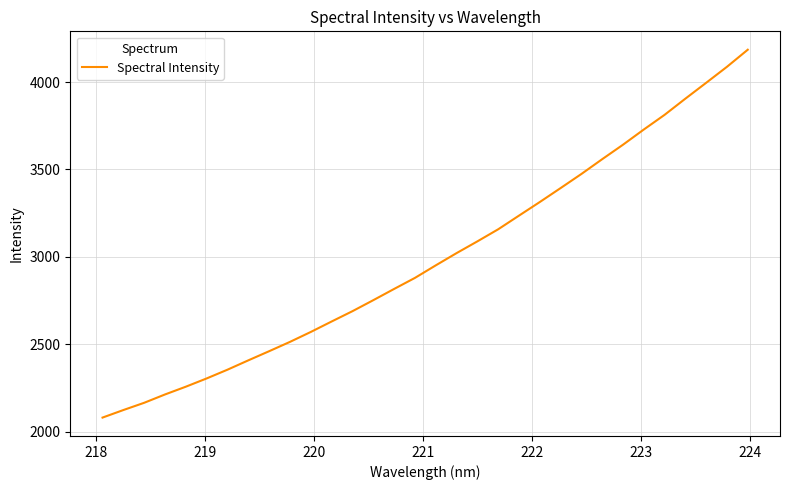

What is the smallest value displayed?

2081.0